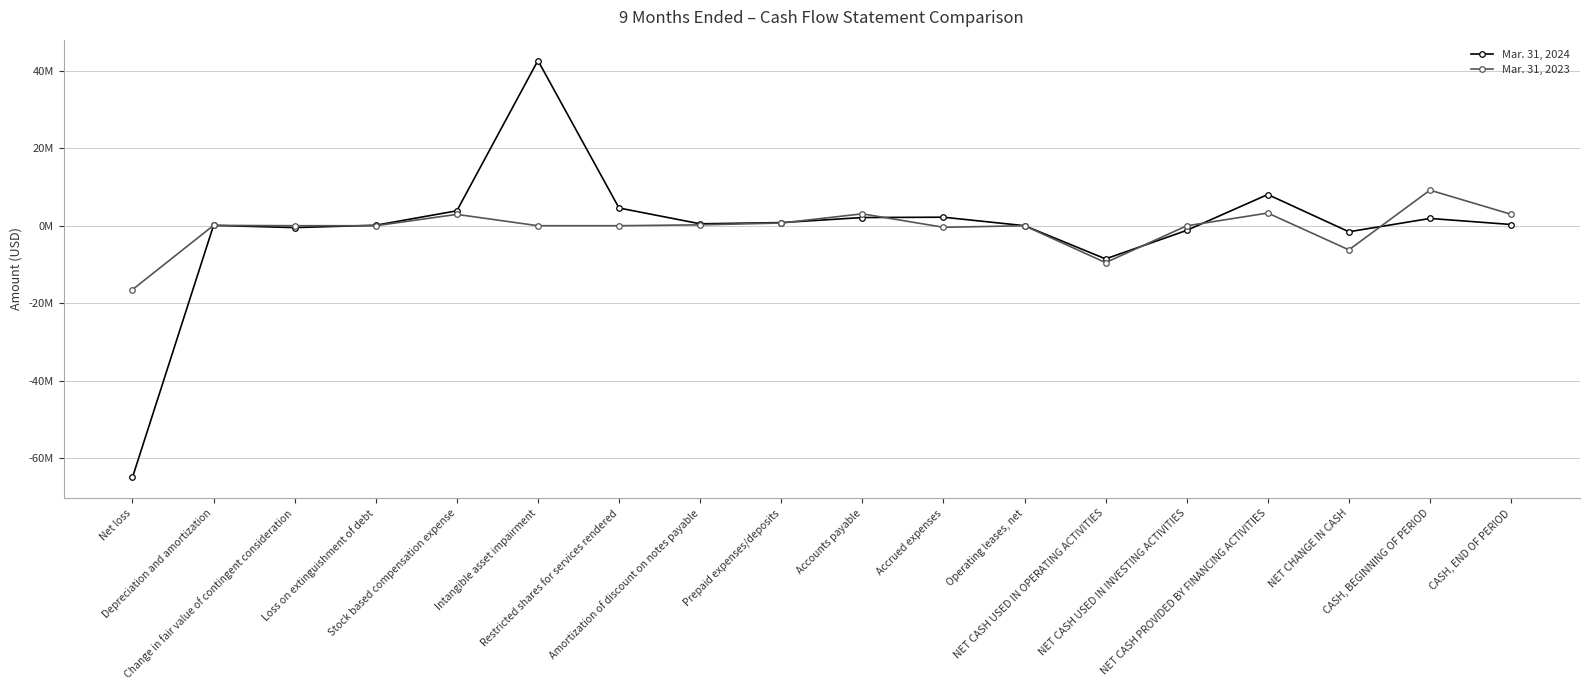

What is the label of the 15th point from the right?

Loss on extinguishment of debt